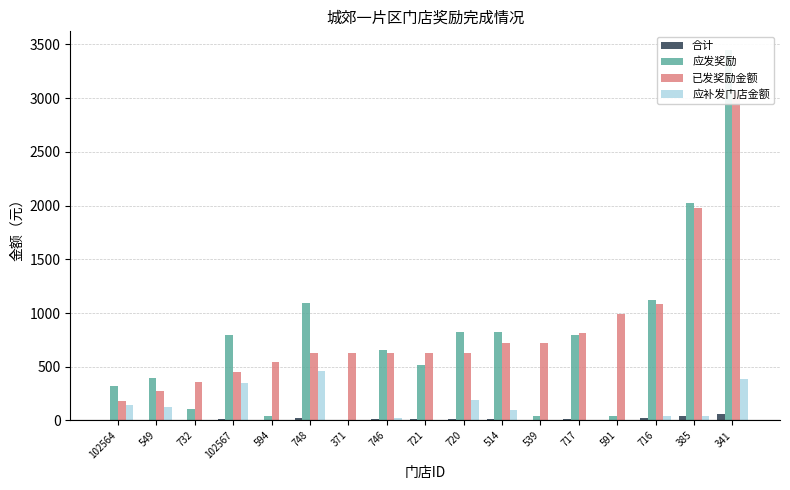

How many categories are shown in the chart?

17